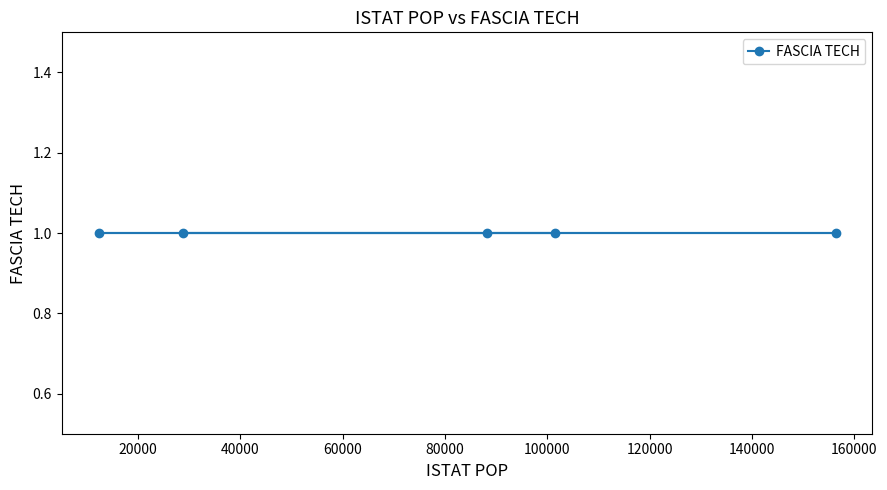

At which label does the data first exceed 88306?

Ravenna